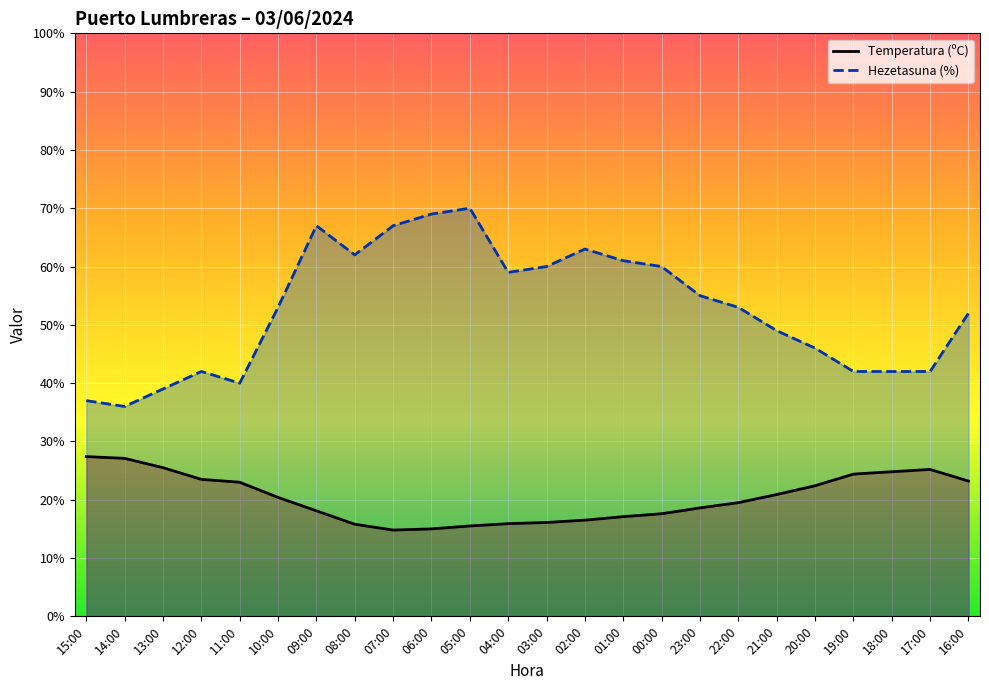

Which series has the widest spread of values?

Hezetasuna (%)